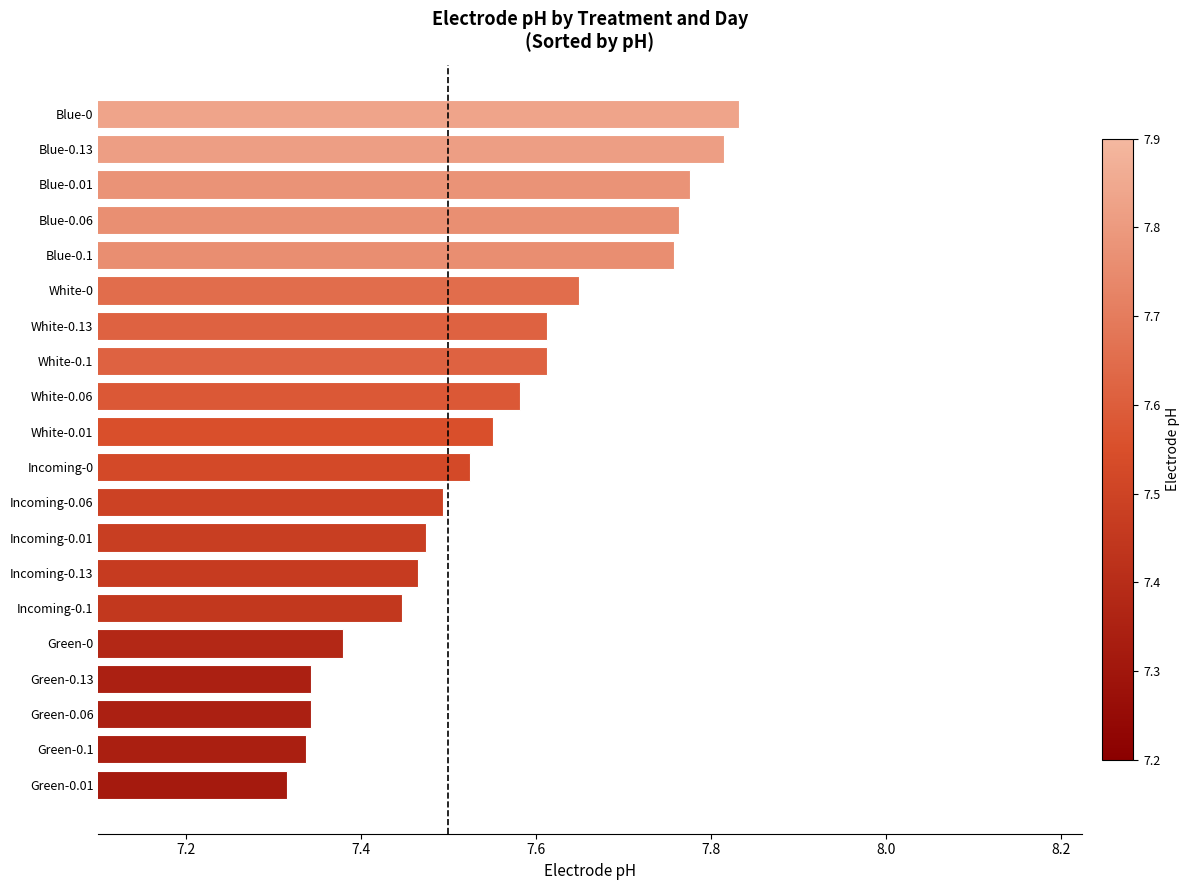

How many values are between 7 and 8?

20